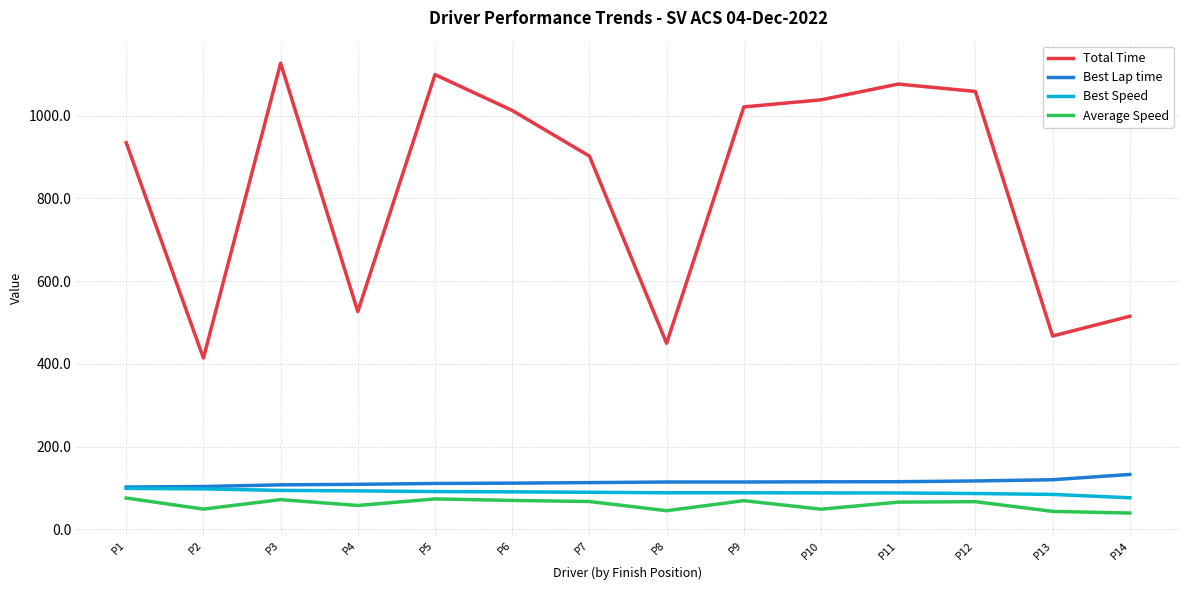

True or false: Average Speed and Best Lap time cross at least once.

False